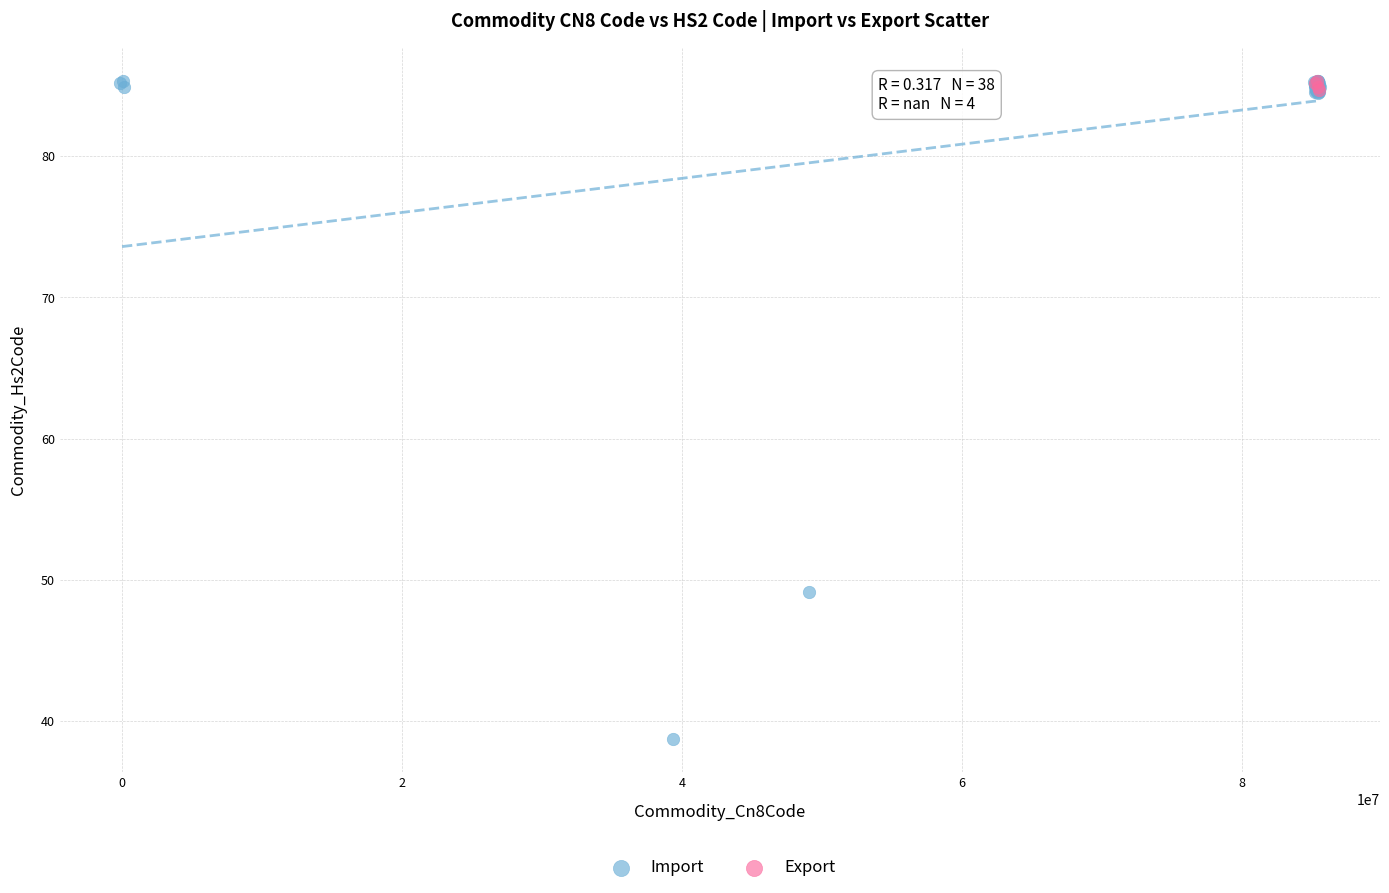

Which series contains the lowest Y value?

Import